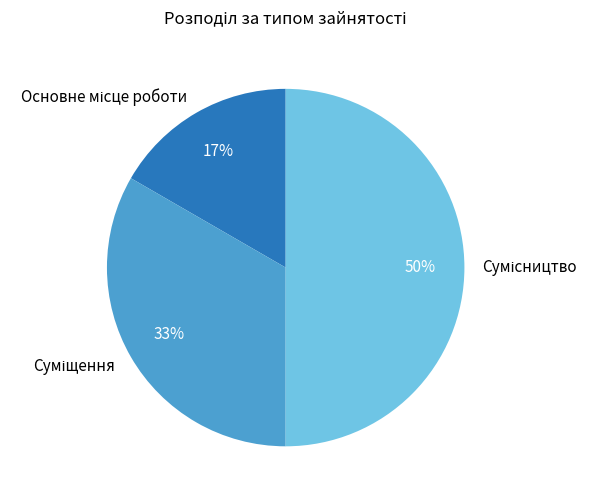

To the nearest percent, what is the average slice percentage?

33%